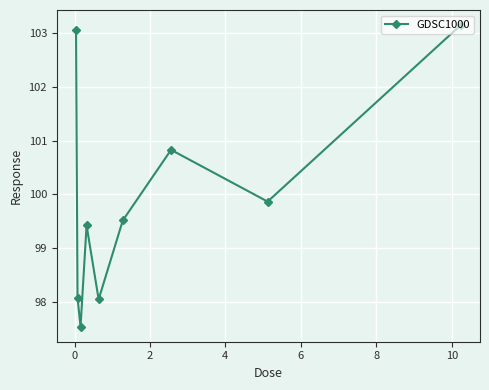

What is the maximum value shown in the chart?

103.1